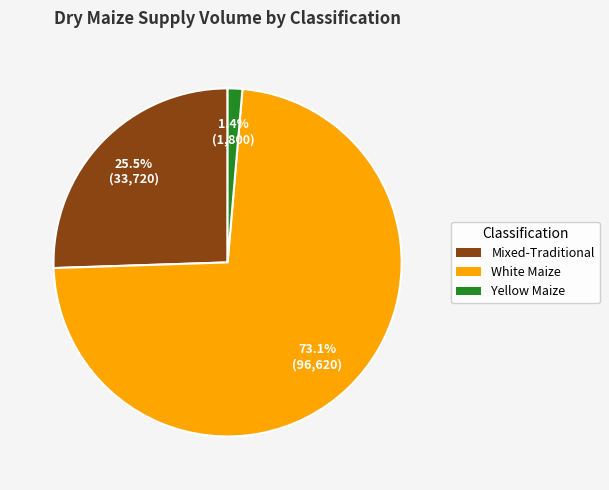

Is there any slice that represents more than half of the pie?

Yes